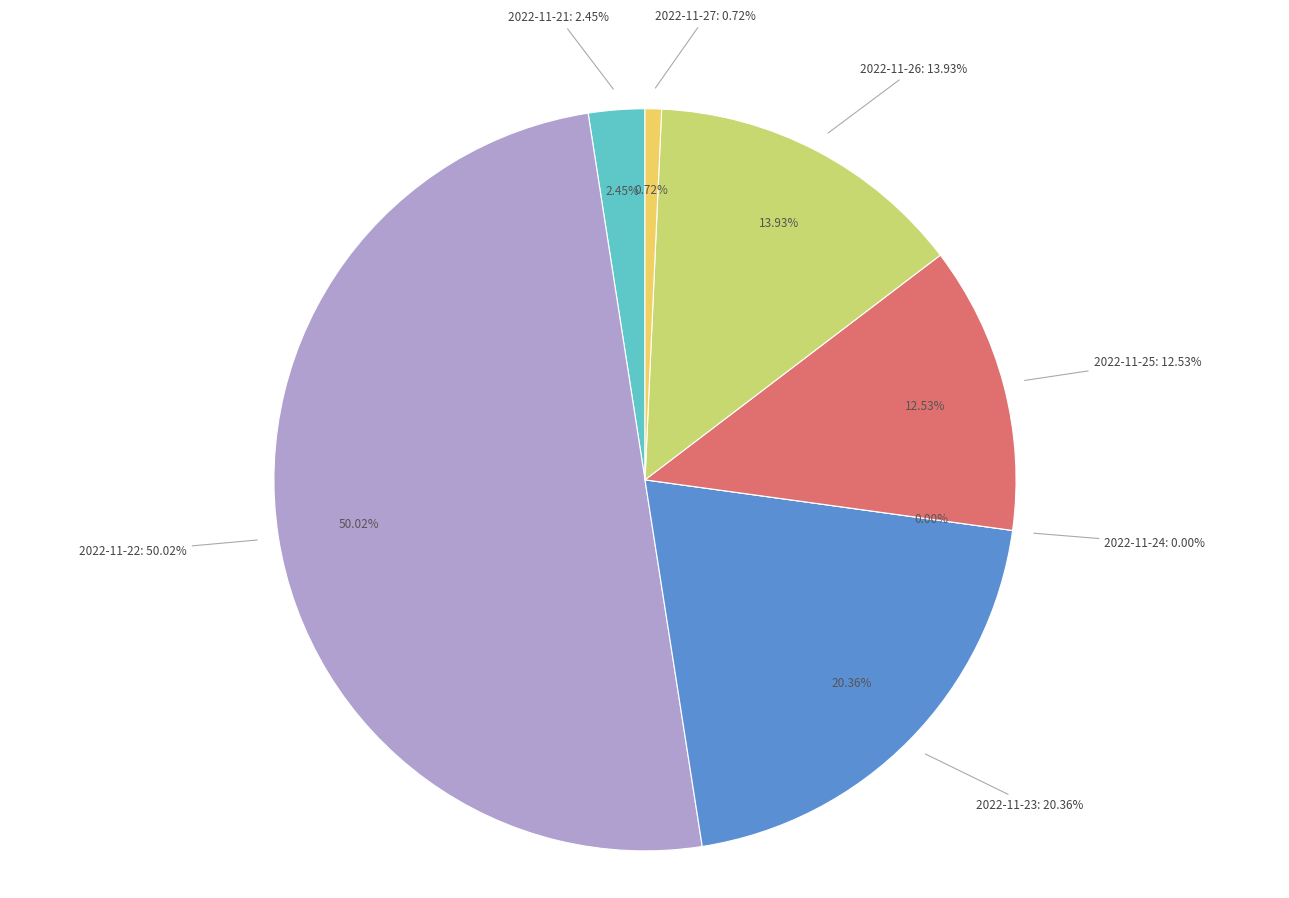

What percentage is the 2022-11-25 slice, to the nearest percent?

13%